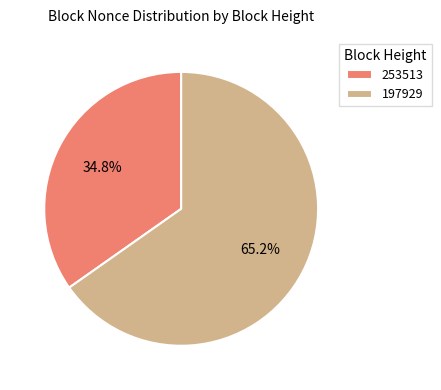

To the nearest percent, what is the combined percentage of 253513 and 197929?

100%